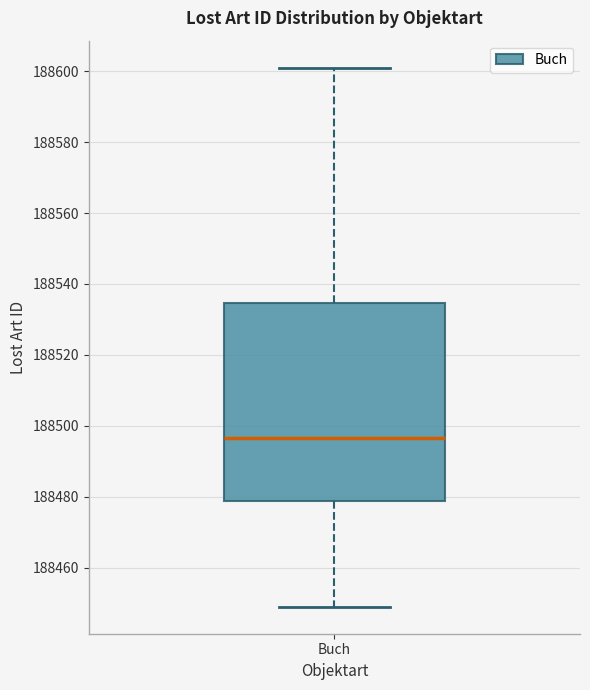

Read this box plot against the y-axis: the position of the median line, the range covered by the box, and the ends of both whiskers. The values are not printed on the chart, so give them approximately, as read against the axis.

median 188496, box 188478 to 188534, whiskers 188450 to 188602